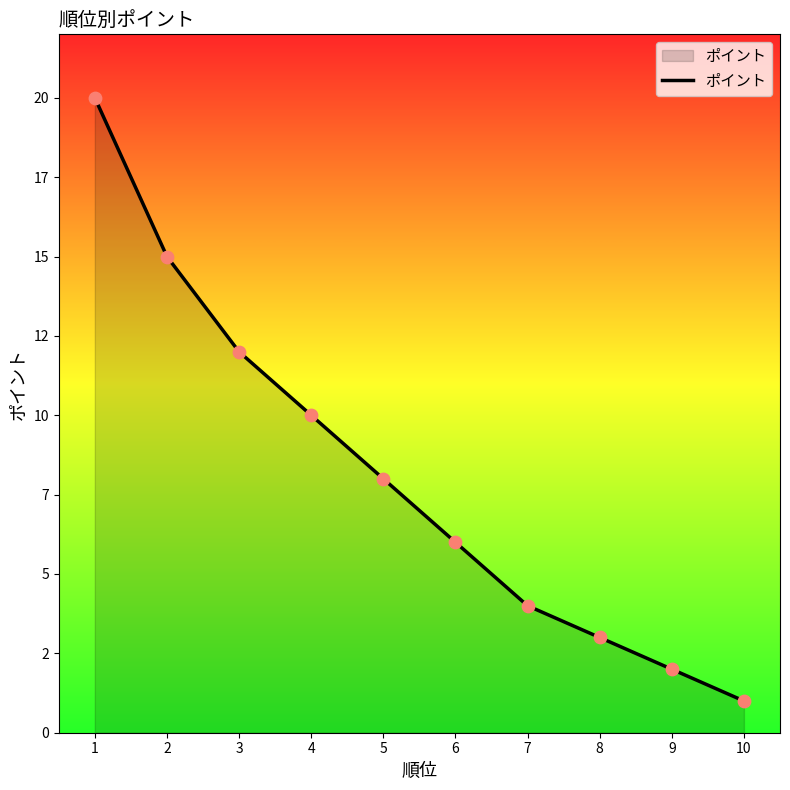

What is the change in value from 5 to 6?

-2